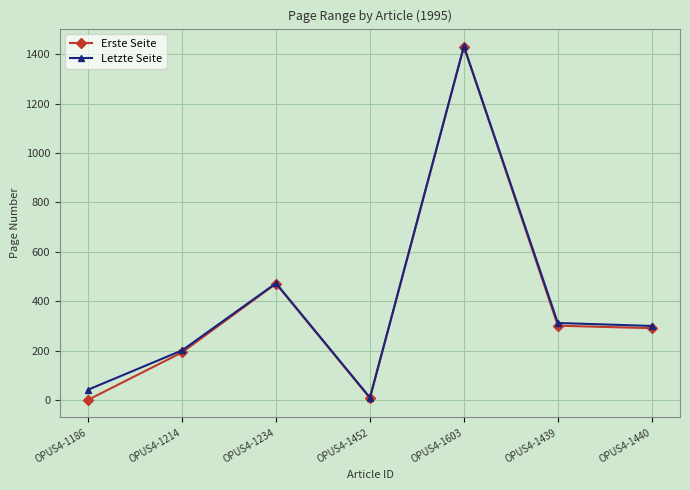

The value of Letzte Seite at OPUS4-1440 is 500. True or false?

False